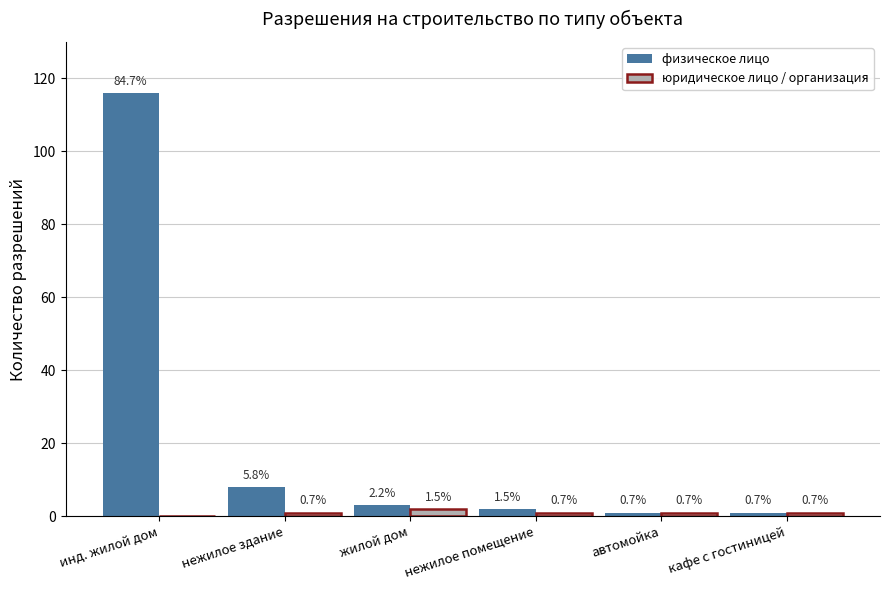

Reading right to left, transcribe all the data shown in this chart.

физическое лицо: кафе с гостиницей=1	автомойка=1	нежилое помещение=2	жилой дом=3	нежилое здание=8	инд. жилой дом=116
юридическое лицо / организация: кафе с гостиницей=1	автомойка=1	нежилое помещение=1	жилой дом=2	нежилое здание=1	инд. жилой дом=0